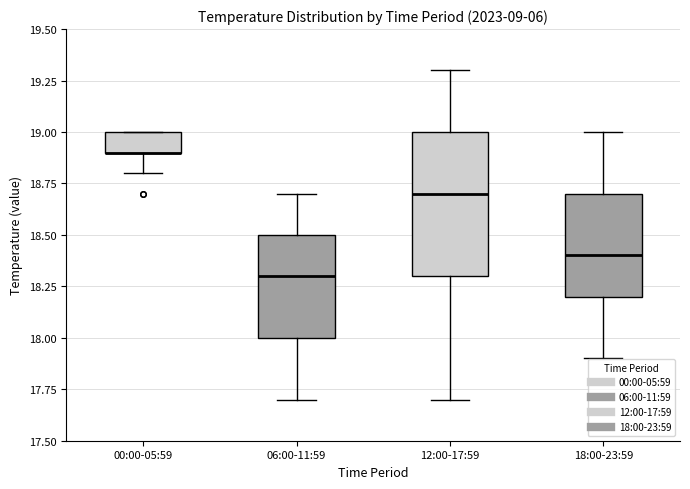

Reading left to right, transcribe this box plot: for each box, give where its median line is, the range the box spans, and where its two whiskers end, as read against the y-axis. The values are not printed on the chart, so give them approximately, as read against the axis.

00:00-05:59: median 18.9 (drawn on the box's lower edge), box 18.9 to 19.0, whiskers 18.8 to 19.0
06:00-11:59: median 18.3, box 18.0 to 18.5, whiskers 17.7 to 18.7
12:00-17:59: median 18.7, box 18.3 to 19.0, whiskers 17.7 to 19.3
18:00-23:59: median 18.4, box 18.2 to 18.7, whiskers 17.9 to 19.0